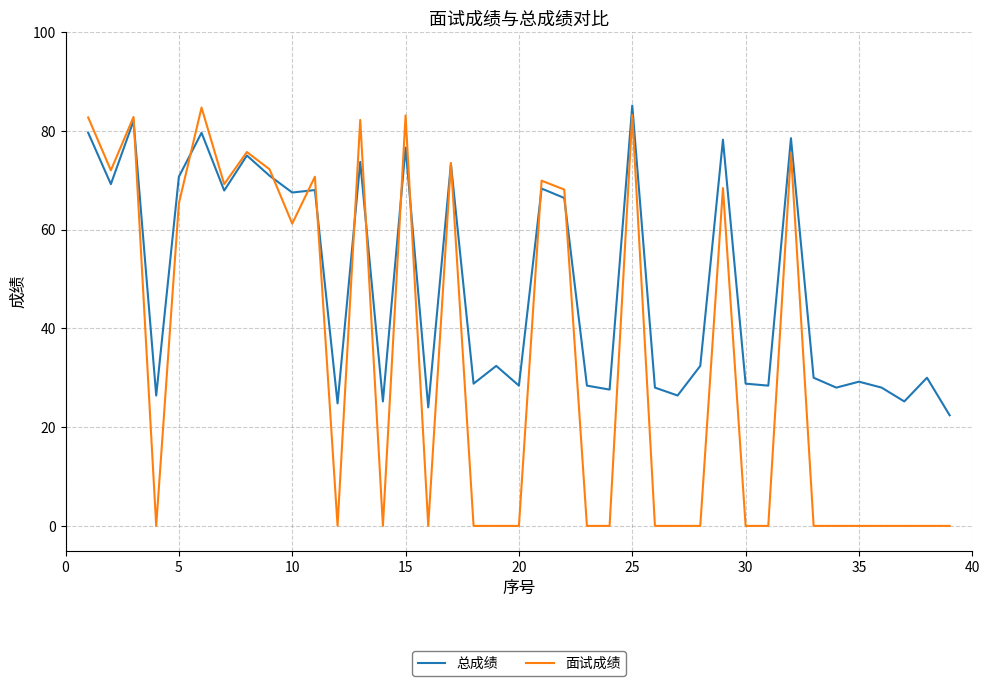

Which series has the largest total across all categories?

总成绩